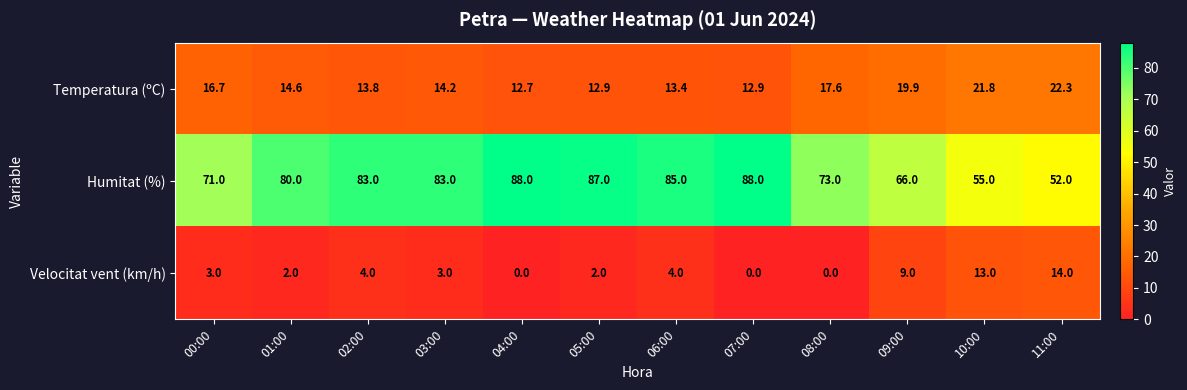

What is the difference between the highest and lowest values at 06:00?

81.0